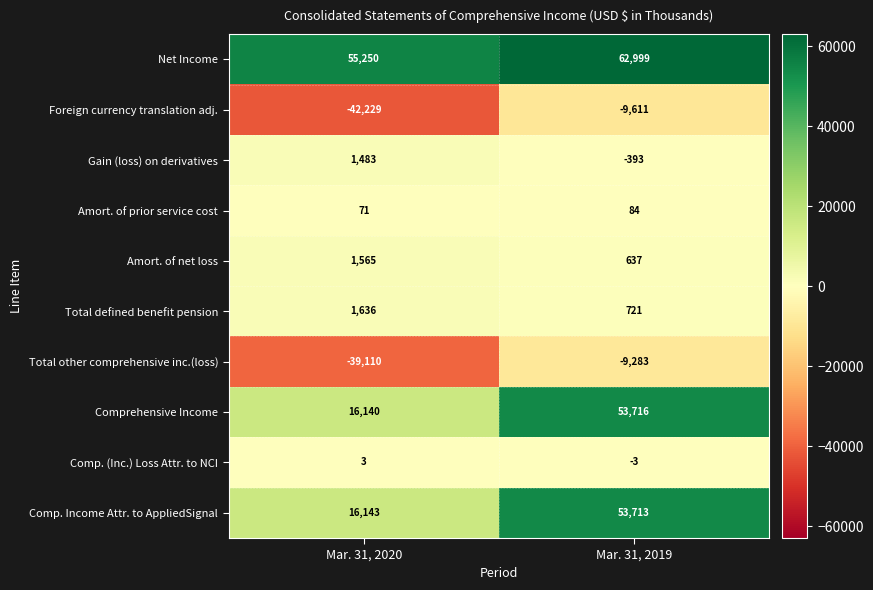

Which series has the widest spread of values?

Comprehensive Income